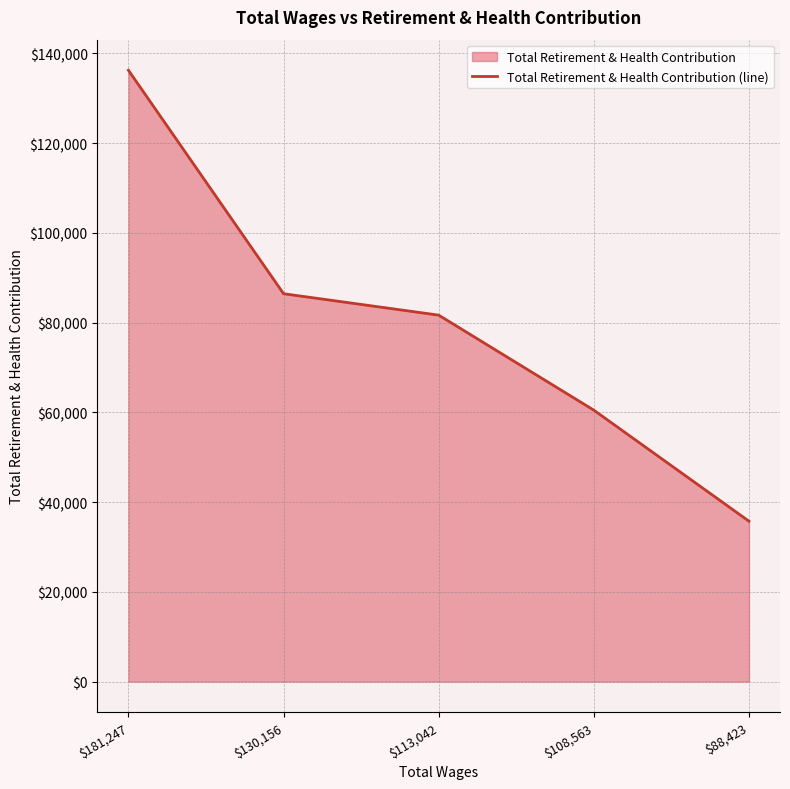

Which has a higher value, $113,042 or $130,156?

$130,156